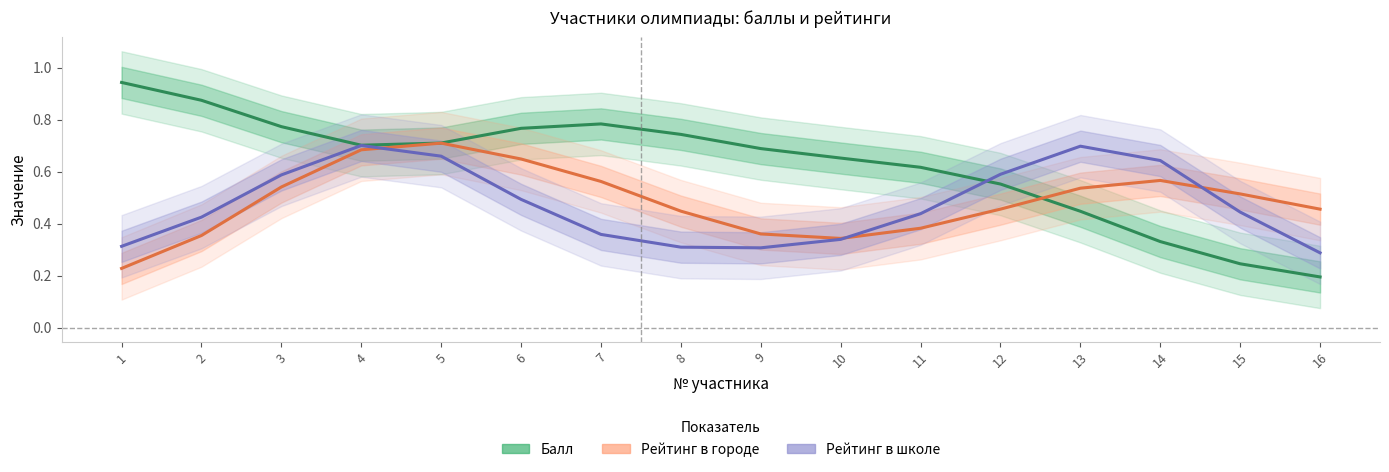

What are all the series names shown in the legend?

Балл, Рейтинг в городе, Рейтинг в школе